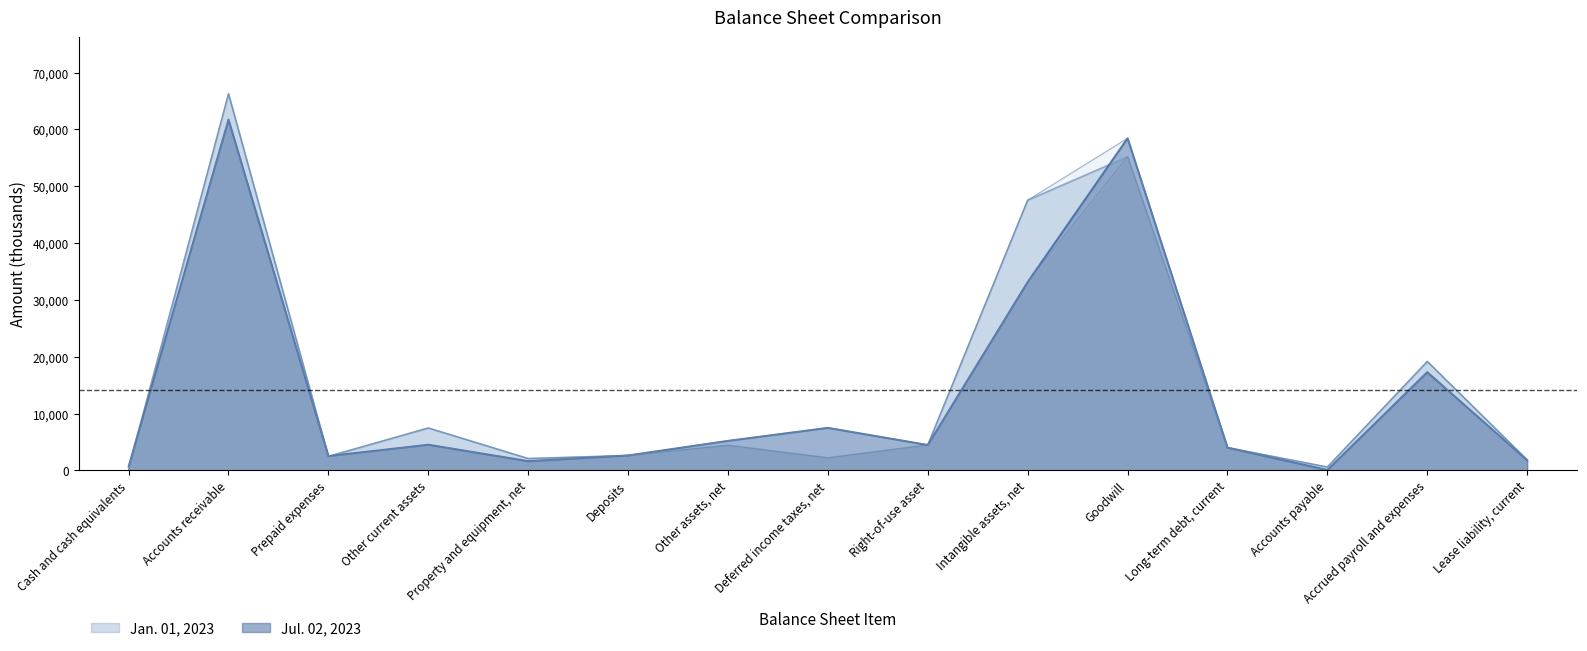

How many values in the Jul. 02, 2023 series are below 4469?

7